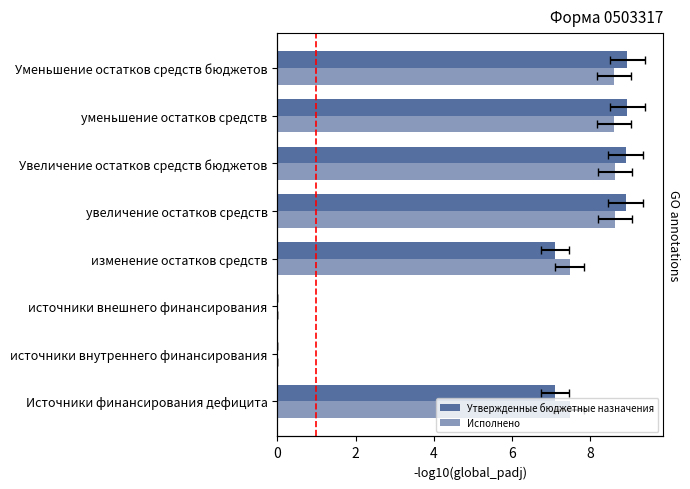

Rank the series by their average value, from highest to lowest.

Утвержденные бюджетные назначения, Исполнено